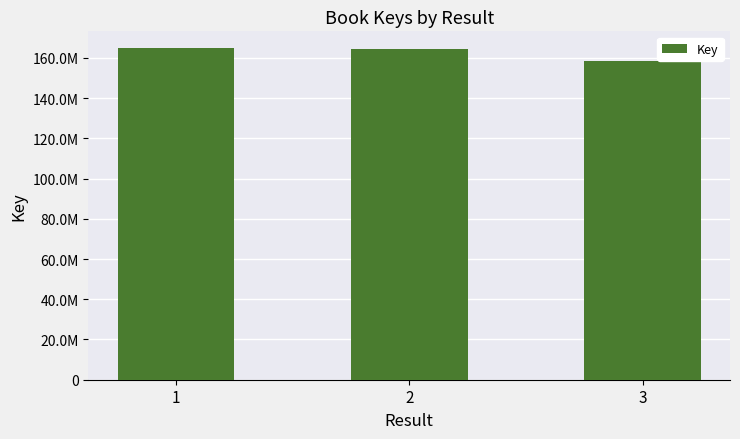

Does the chart contain any negative values?

No